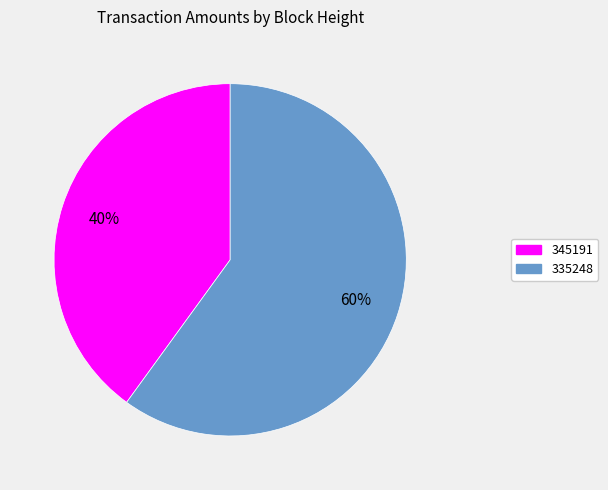

Which has a higher value, 335248 or 345191?

335248